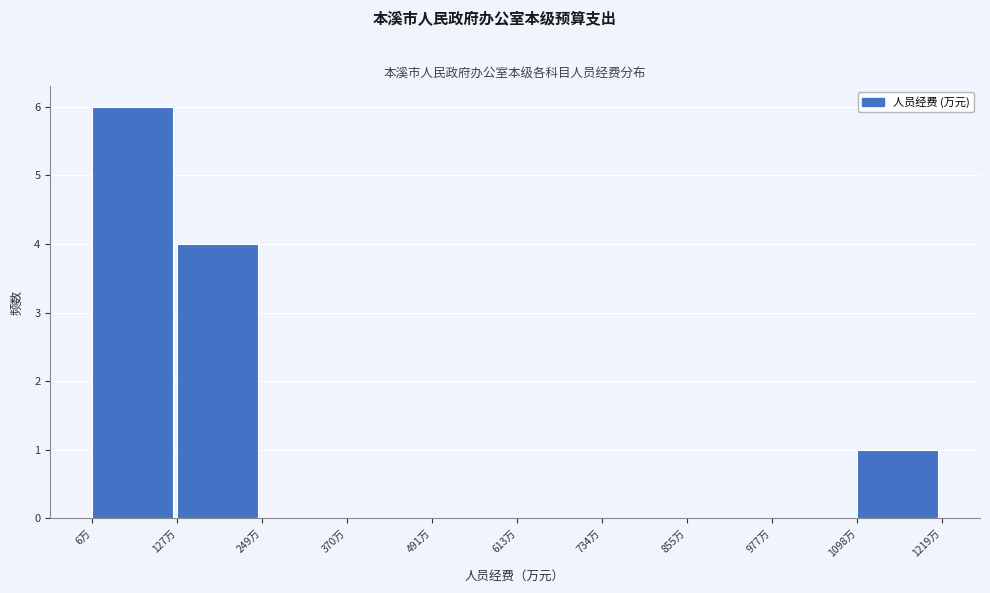

Over which range of the x-axis is the bar tallest?

0 to 120